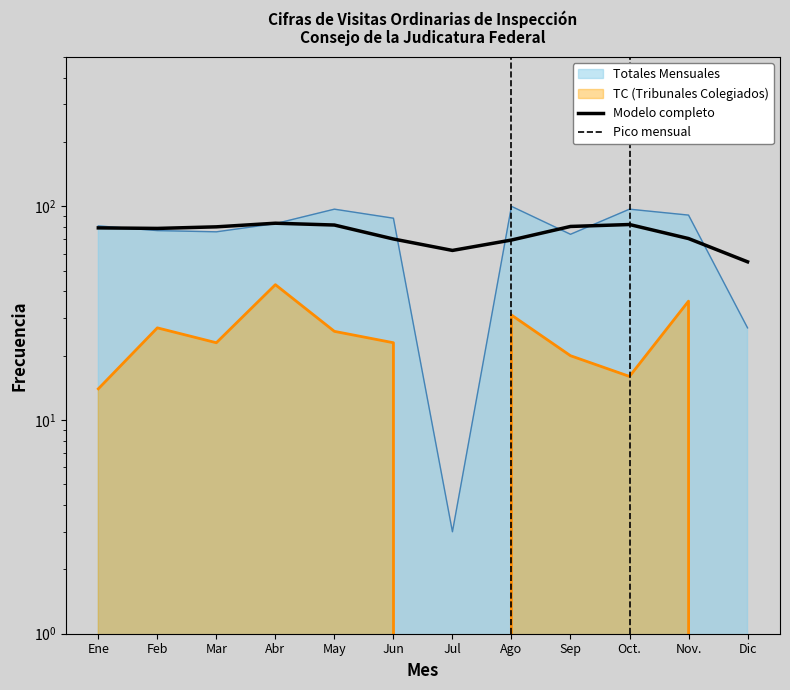

The value of TC (Tribunales Colegiados) at Dic is 0. True or false?

True